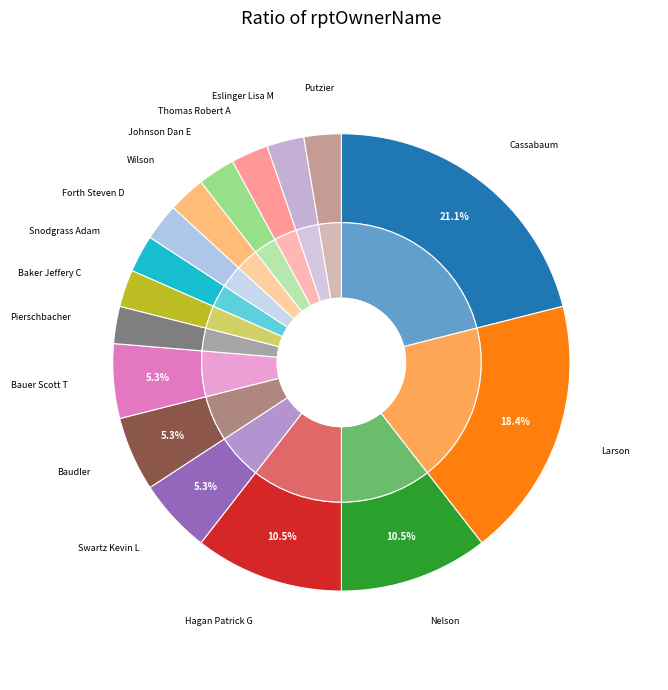

Between Bauer Scott T and Pierschbacher John L, which is larger?

Bauer Scott T